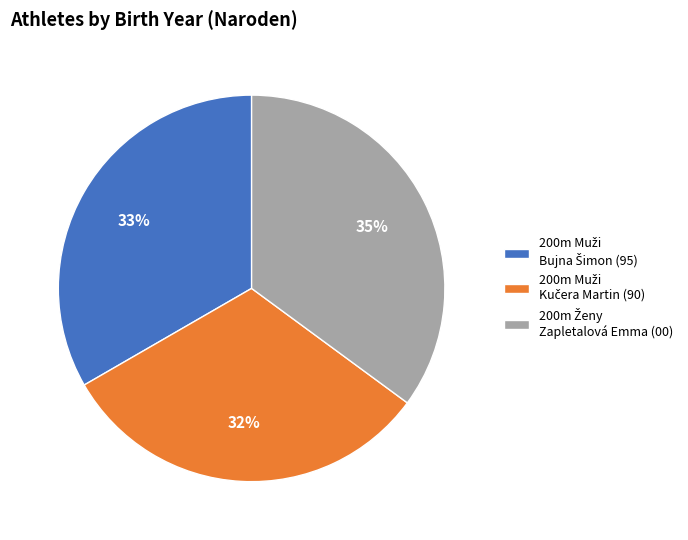

Is there a majority slice in this chart?

No